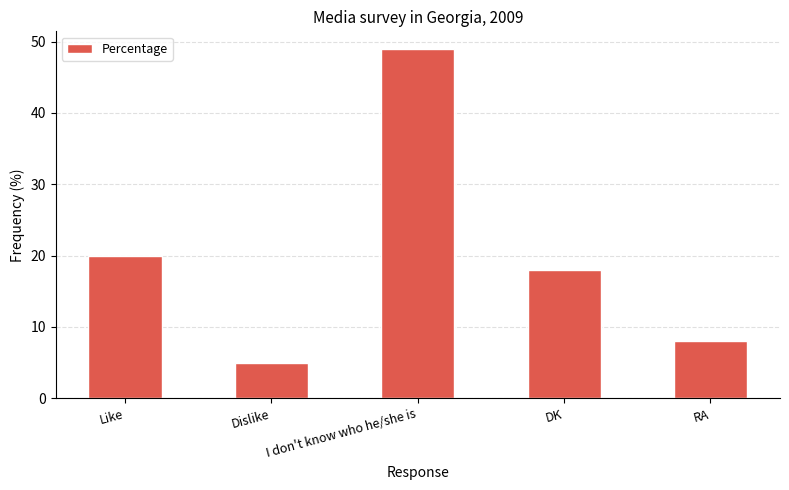

At which label does the data first exceed 18?

Like